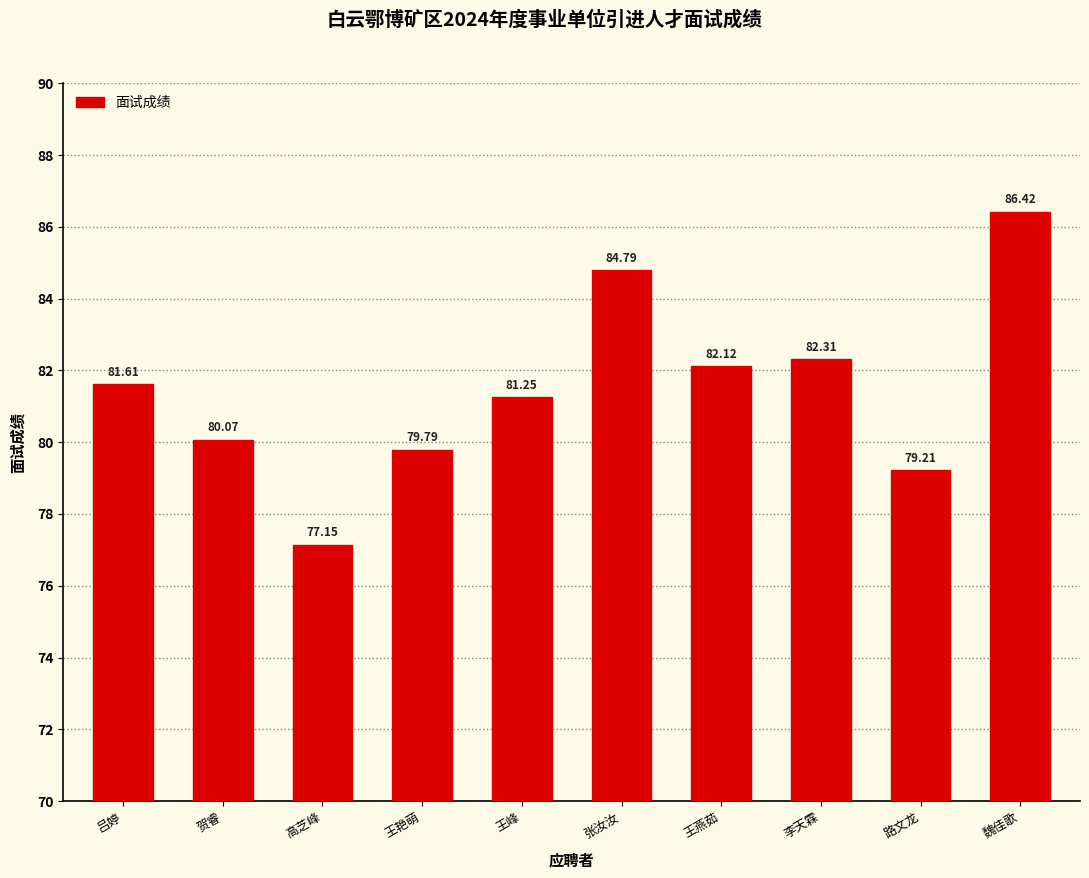

What is the sum of all values?

814.7